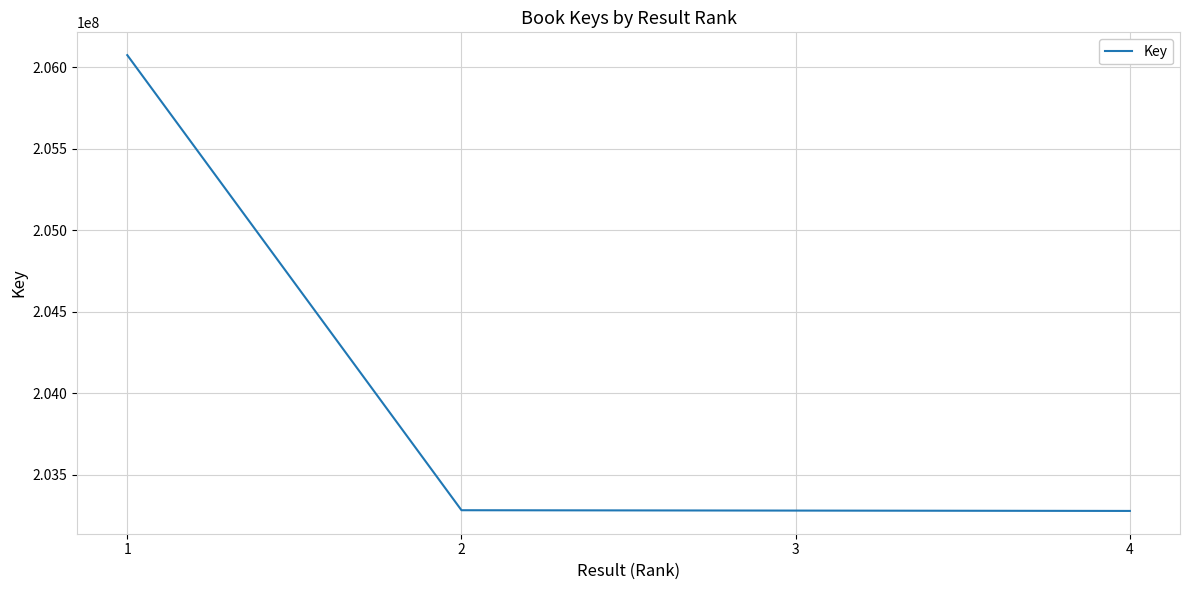

How many distinct data groups are displayed?

1